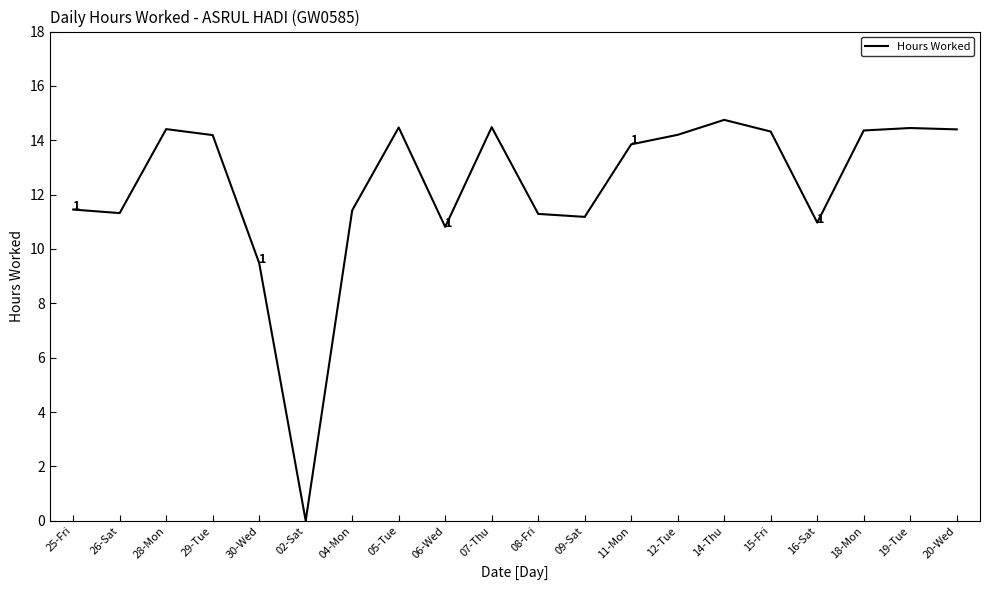

How many categories are shown in the chart?

20